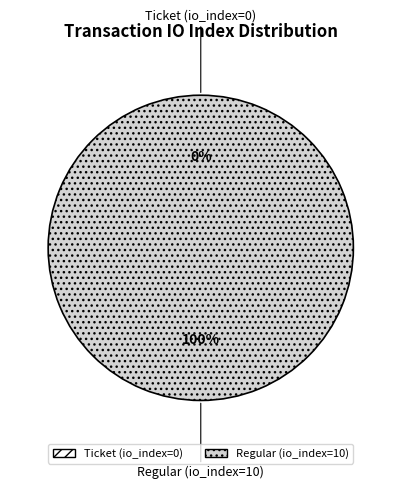

To the nearest percent, what is the combined percentage of Regular (io_index=10) and Ticket (io_index=0)?

100%